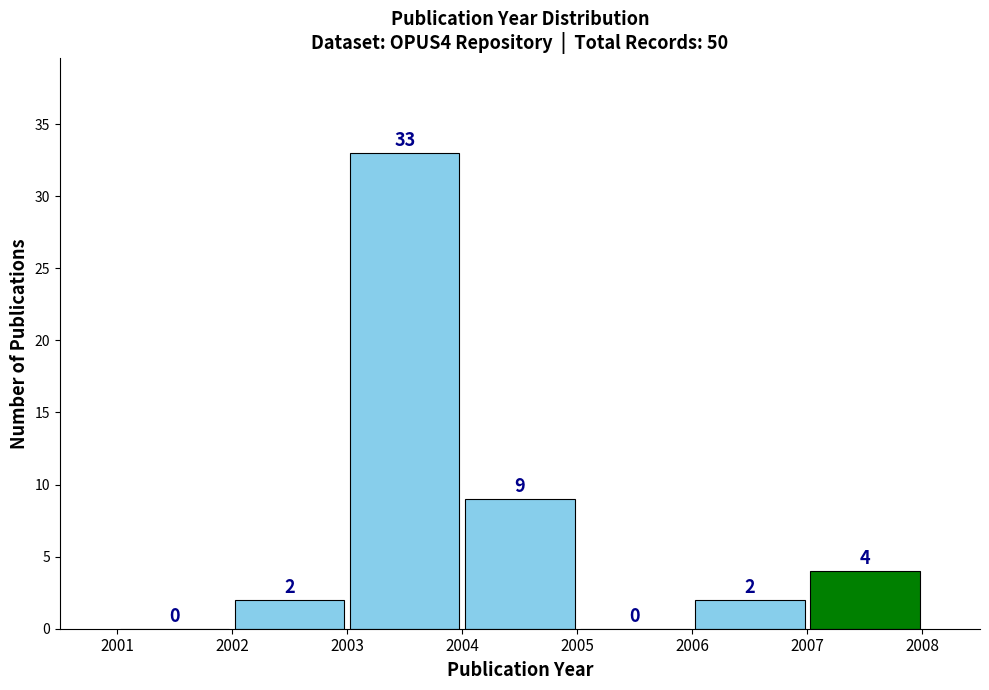

Reading left to right, transcribe this chart: for each bar, give the range it covers on the x-axis and its height.

2001 to 2002: 0
2002 to 2003: 2
2003 to 2004: 33
2004 to 2005: 9
2005 to 2006: 0
2006 to 2007: 2
2007 to 2008: 4